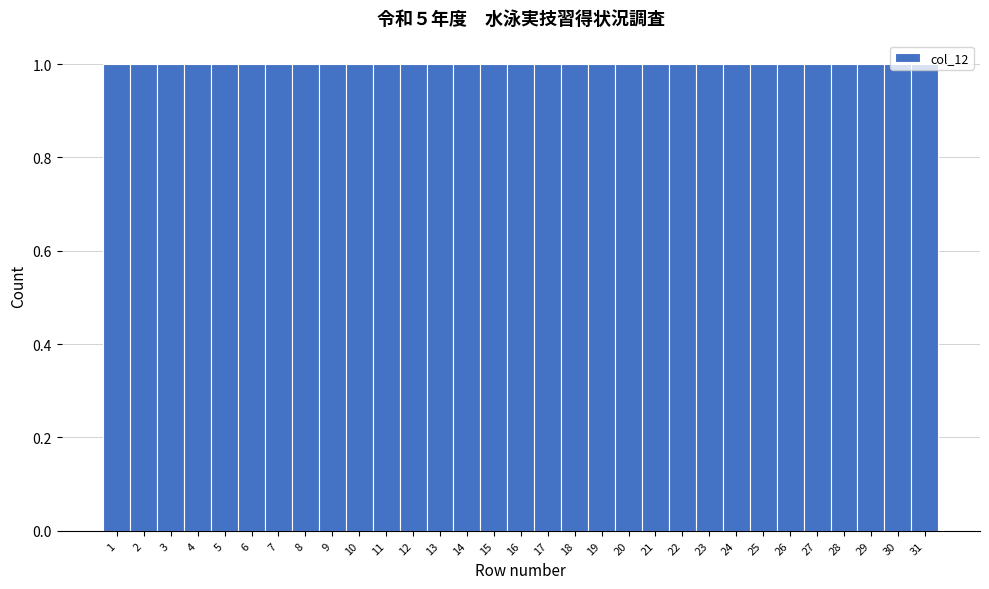

Reading left to right, list every bar in this chart as the range it spans on the x-axis followed by its height. The values are not printed on the chart, so give them approximately, as read against the axis.

0.5 to 1.5: 1
1.5 to 2.5: 1
2.5 to 3.5: 1
3.5 to 4.5: 1
4.5 to 5.5: 1
5.5 to 6.5: 1
6.5 to 7.5: 1
7.5 to 8.5: 1
8.5 to 9.5: 1
9.5 to 10.5: 1
10.5 to 11.5: 1
11.5 to 12.5: 1
12.5 to 13.5: 1
13.5 to 14.5: 1
14.5 to 15.5: 1
15.5 to 16.5: 1
16.5 to 17.5: 1
17.5 to 18.5: 1
18.5 to 19.5: 1
19.5 to 20.5: 1
20.5 to 21.5: 1
21.5 to 22.5: 1
22.5 to 23.5: 1
23.5 to 24.5: 1
24.5 to 25.5: 1
25.5 to 26.5: 1
26.5 to 27.5: 1
27.5 to 28.5: 1
28.5 to 29.5: 1
29.5 to 30.5: 1
30.5 to 31.5: 1